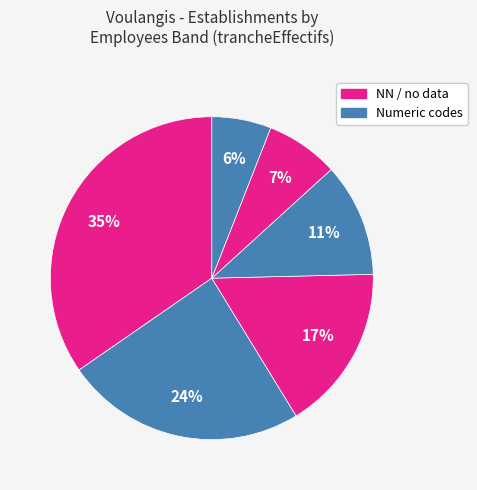

Is there a majority slice in this chart?

No